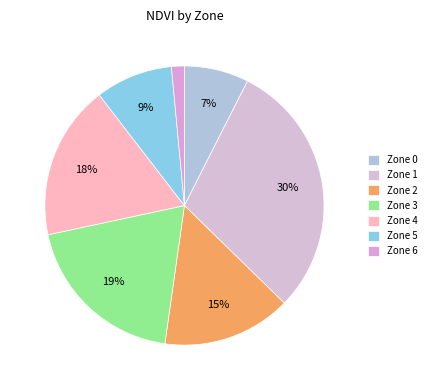

True or false: Zone 6 accounts for 16% of the total.

False